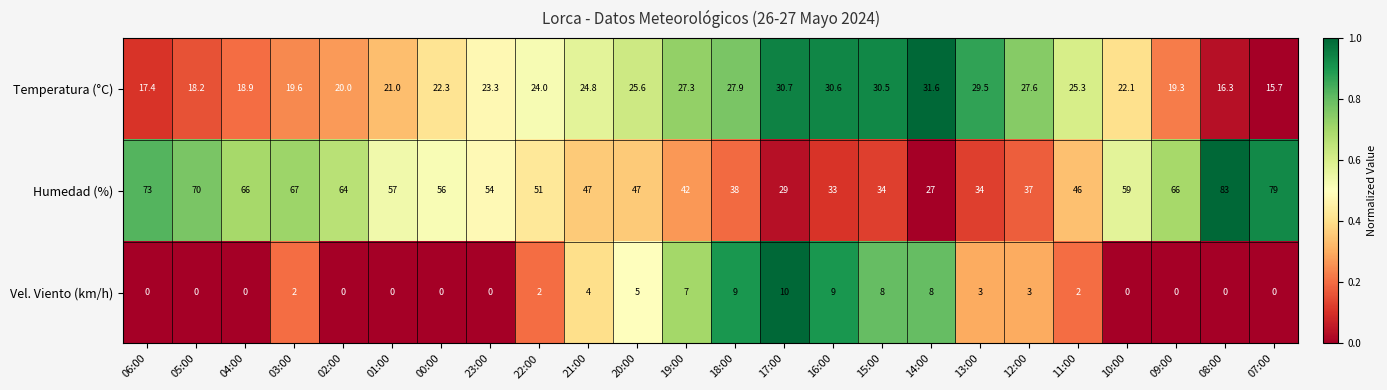

The Temperatura (°C) series shows 25.3 at 11:00. True or false?

True